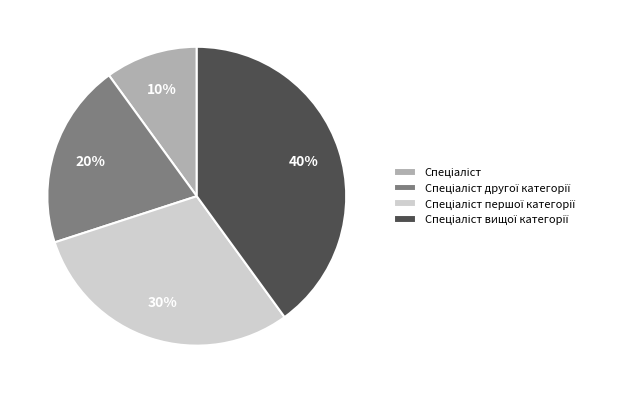

Does any single category account for the majority?

No